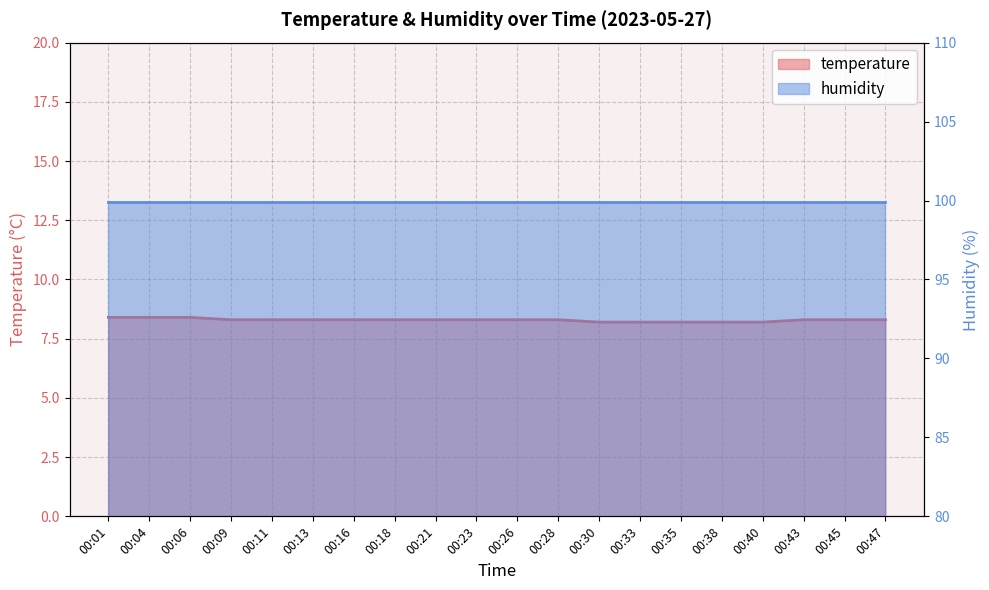

Reading left to right, transcribe all the data shown in this chart.

00:01=8.4	00:04=8.4	00:06=8.4	00:09=8.3	00:11=8.3	00:13=8.3	00:16=8.3	00:18=8.3	00:21=8.3	00:23=8.3	00:26=8.3	00:28=8.3	00:30=8.2	00:33=8.2	00:35=8.2	00:38=8.2	00:40=8.2	00:43=8.3	00:45=8.3	00:47=8.3